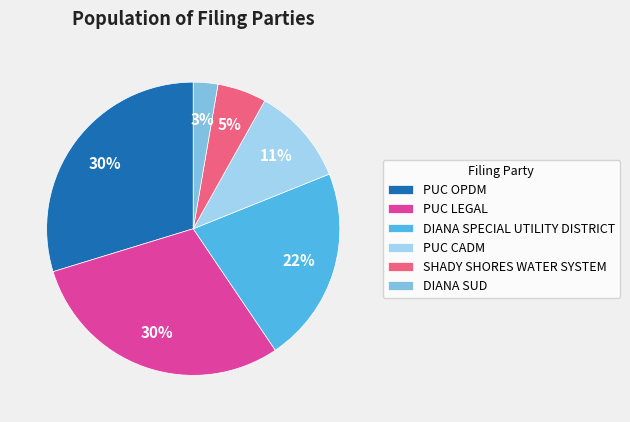

Between DIANA SPECIAL UTILITY DISTRICT and PUC CADM, which is larger?

DIANA SPECIAL UTILITY DISTRICT